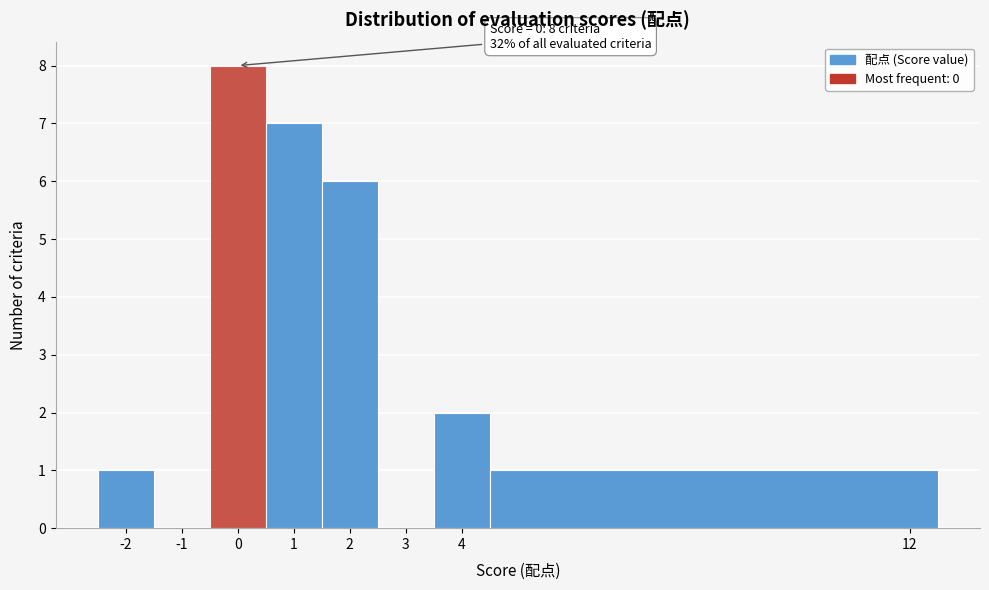

Which range on the x-axis has the tallest bar?

-0.5 to 0.5